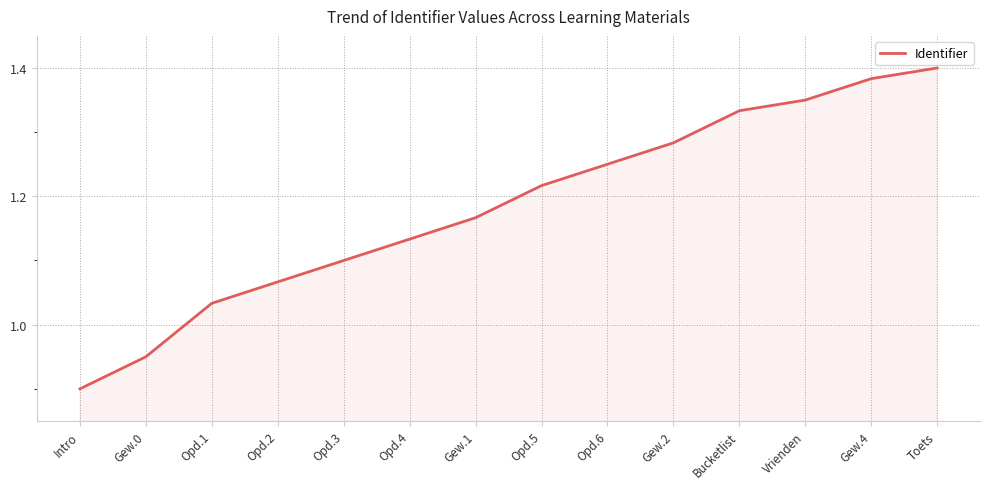

At which label does the data first exceed 1?

Opd.1